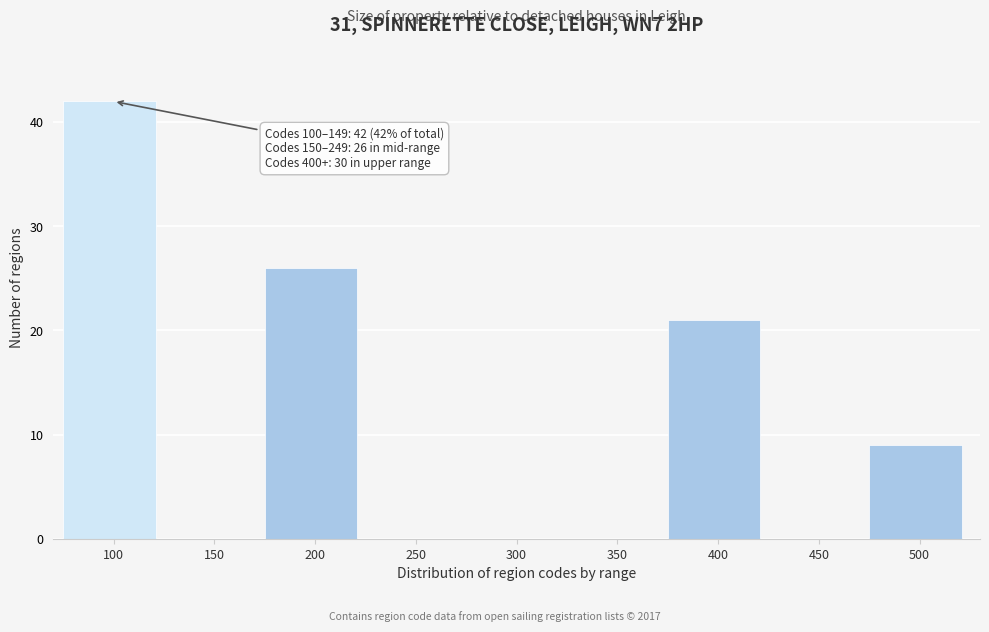

Reading left to right, extract all data points from this chart.

100=42	150=0	200=26	250=0	300=0	350=0	400=21	450=0	500=9